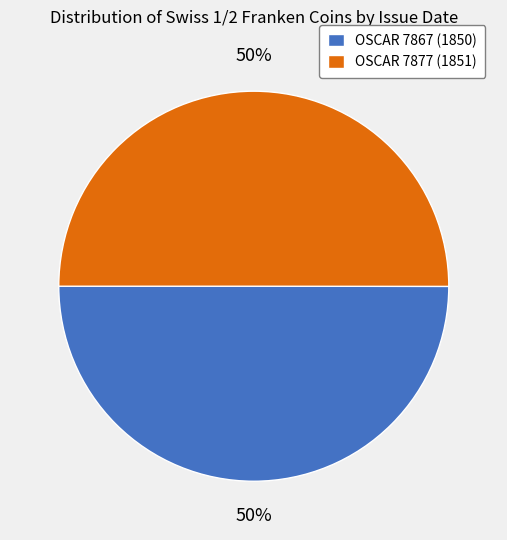

The OSCAR 7867 (1850) slice represents 37% of the pie. True or false?

False